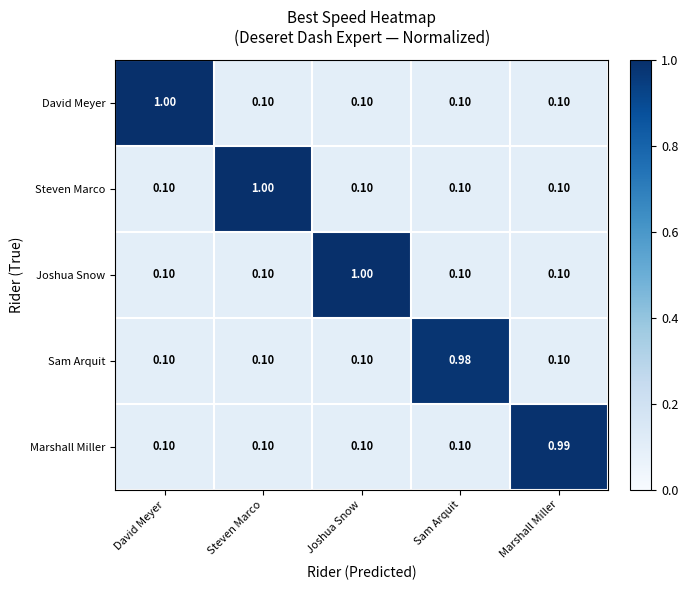

Which category has the highest value in the Marshall Miller series?

Marshall Miller